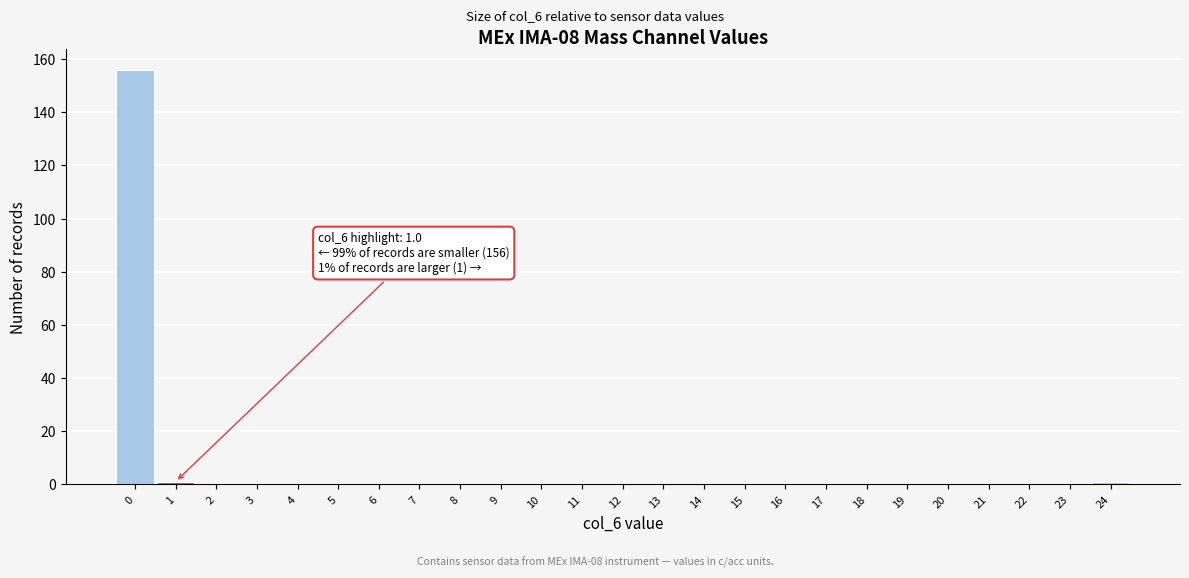

Reading left to right, transcribe all the data shown in this chart.

0=156	1=1	2=0	3=0	4=0	5=0	6=0	7=0	8=0	9=0	10=0	11=0	12=0	13=0	14=0	15=0	16=0	17=0	18=0	19=0	20=0	21=0	22=0	23=0	24=1